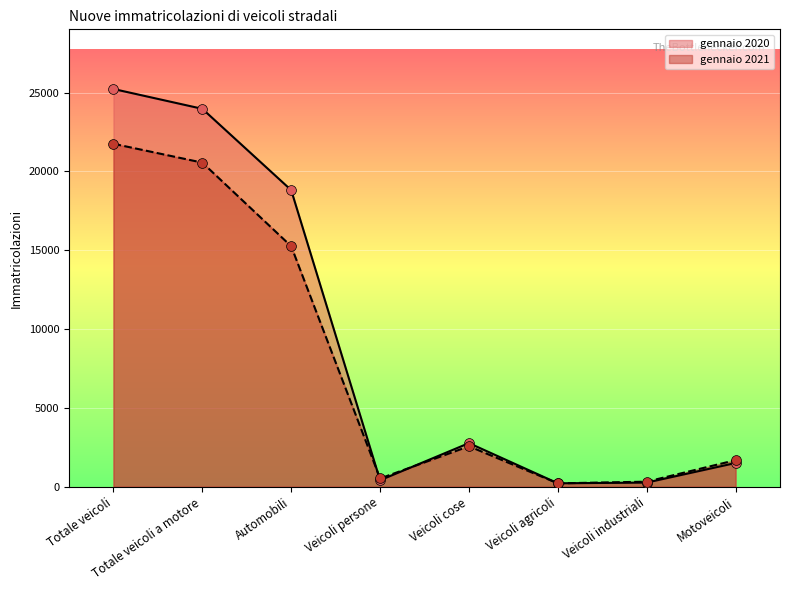

What is the total value across all series at Veicoli agricoli?

430